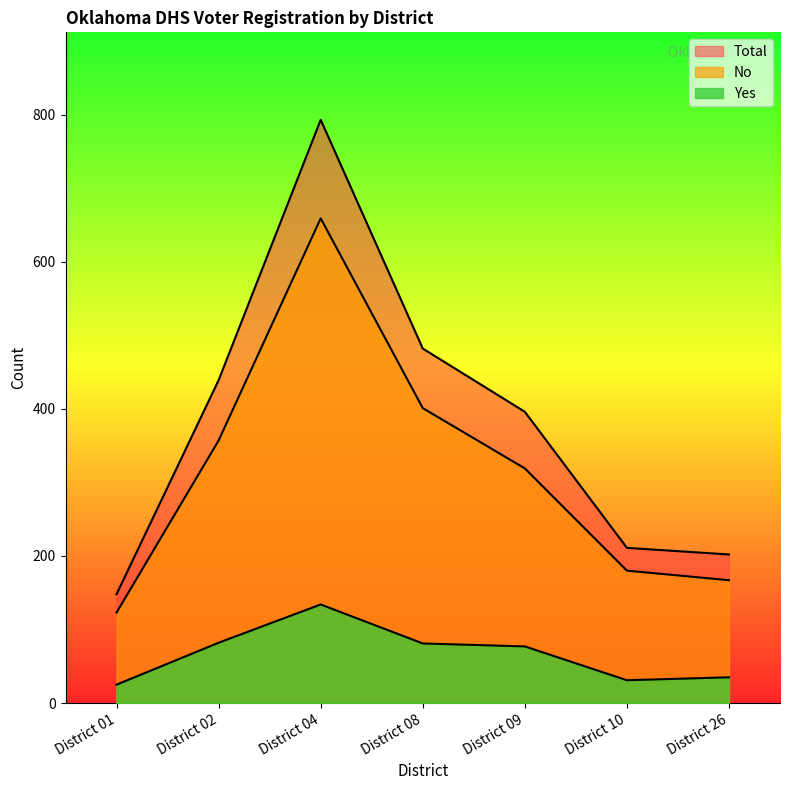

What is the average value of the No series?

315